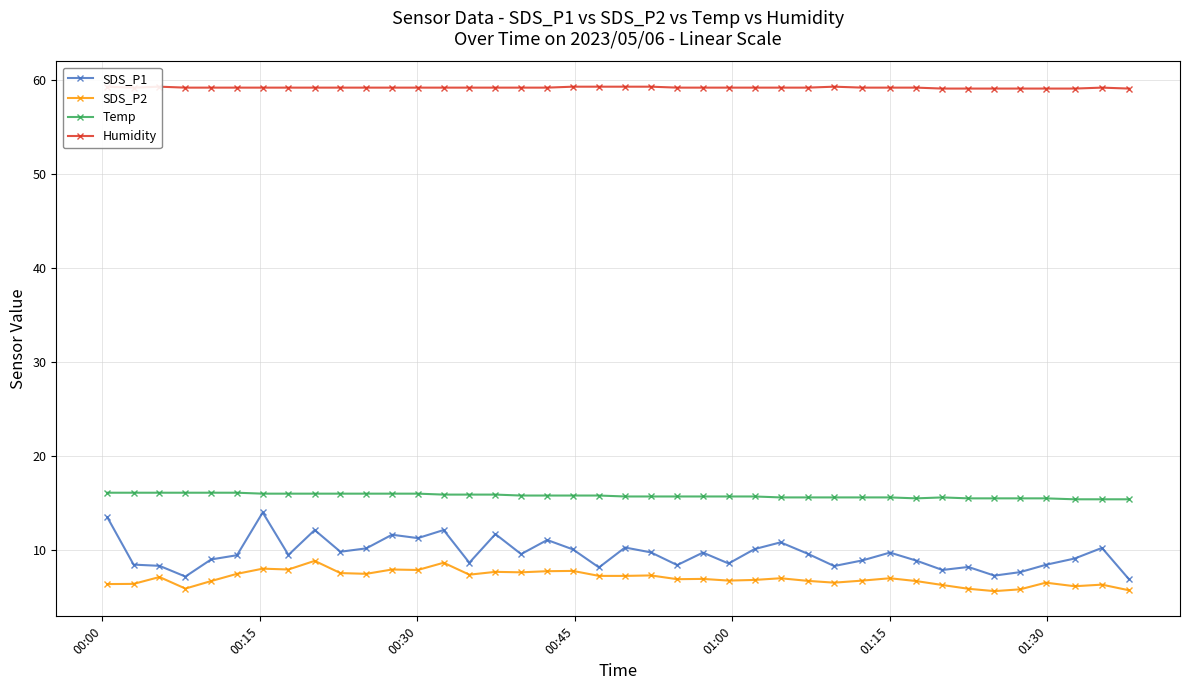

True or false: Temp and SDS_P2 intersect in this chart.

False